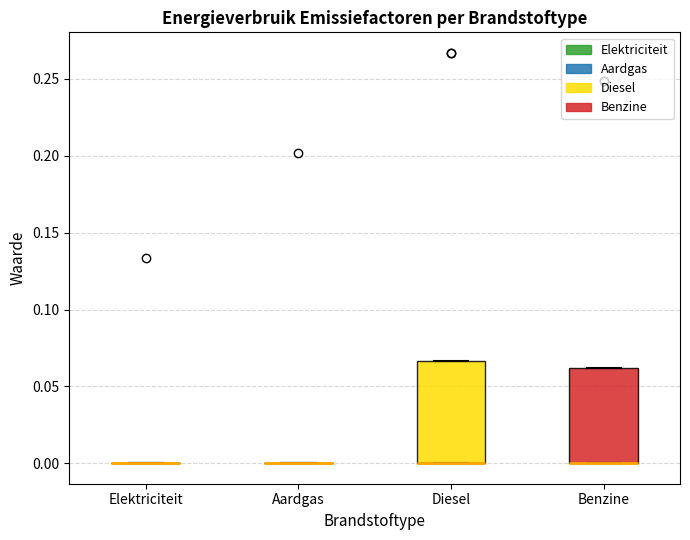

Reading left to right, read every box against the y-axis: the position of its median line, the range the box covers, and the ends of its whiskers. The values are not printed on the chart, so give them approximately, as read against the axis.

Elektriciteit: box collapsed to a line at 0.000, whiskers 0.000 to 0.000
Aardgas: box collapsed to a line at 0.000, whiskers 0.000 to 0.000
Diesel: median 0.000 (drawn on the box's lower edge), box 0.000 to 0.065, whiskers 0.000 to 0.065
Benzine: median 0.000 (drawn on the box's lower edge), box 0.000 to 0.060, whiskers 0.000 to 0.060